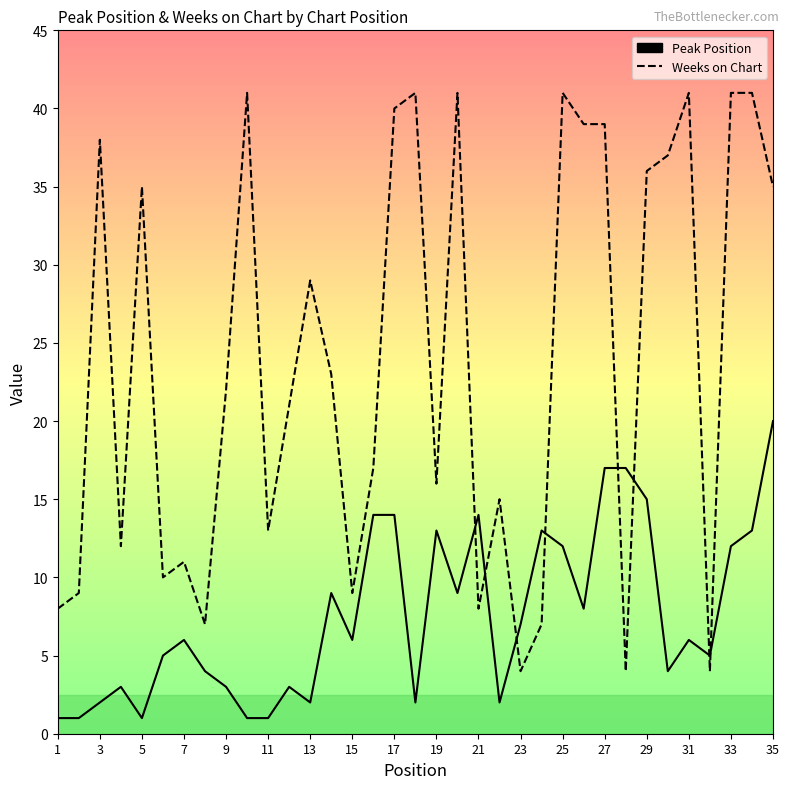

Rank the series by their average value, from lowest to highest.

Peak Position, Weeks on Chart